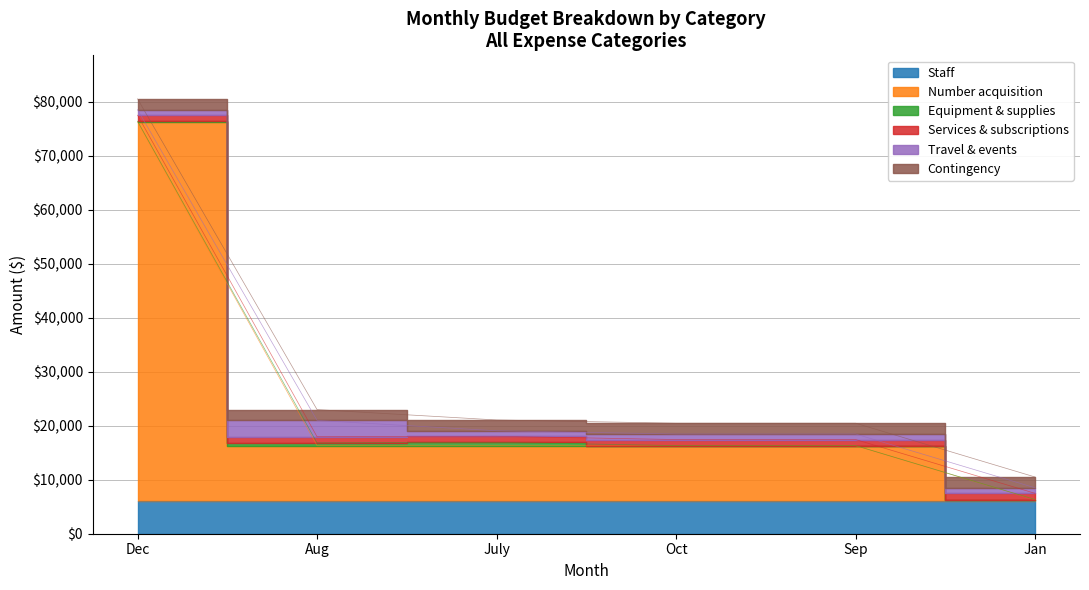

Where is the first local maximum for Number acquisition?

Dec